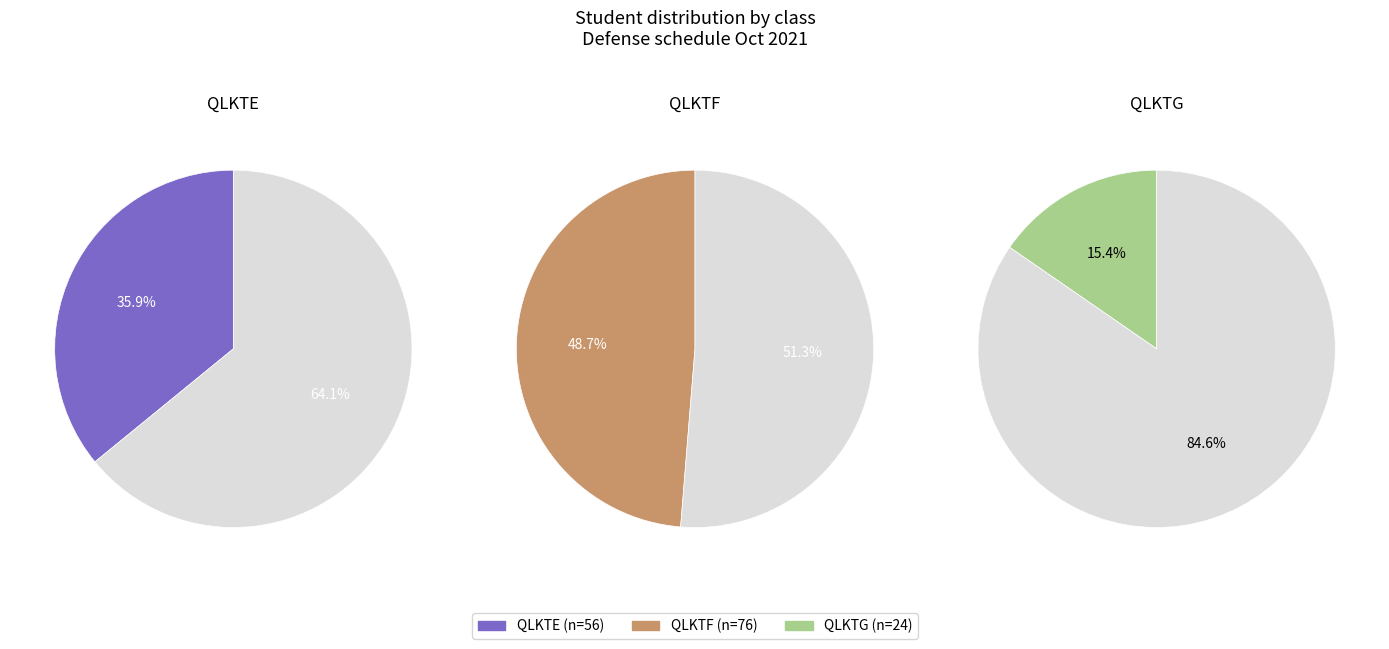

To the nearest percent, what is the average slice percentage?

33%